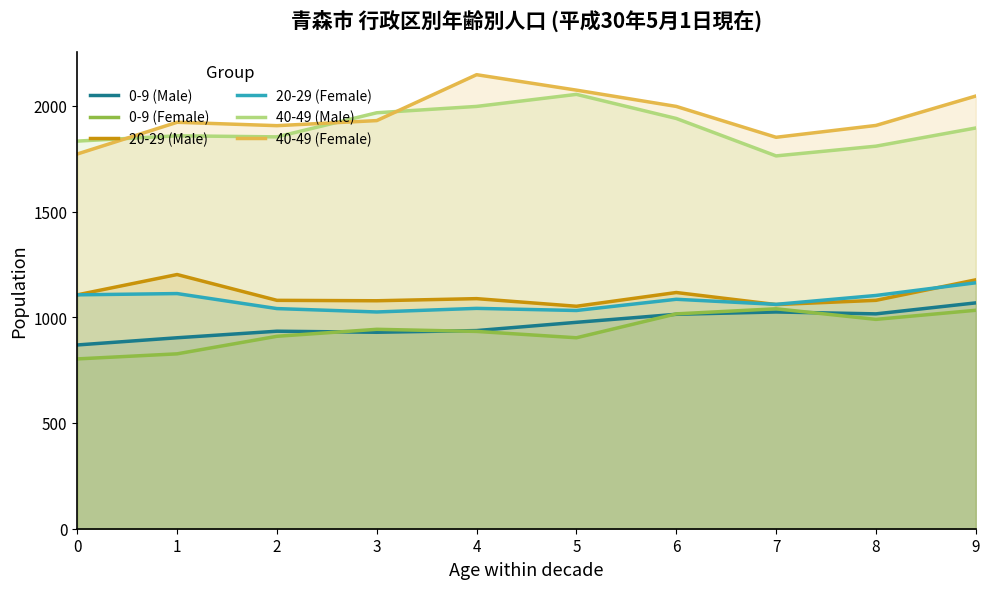

What is the value of the 40-49 (Female) point at the 4th from the left?

1930